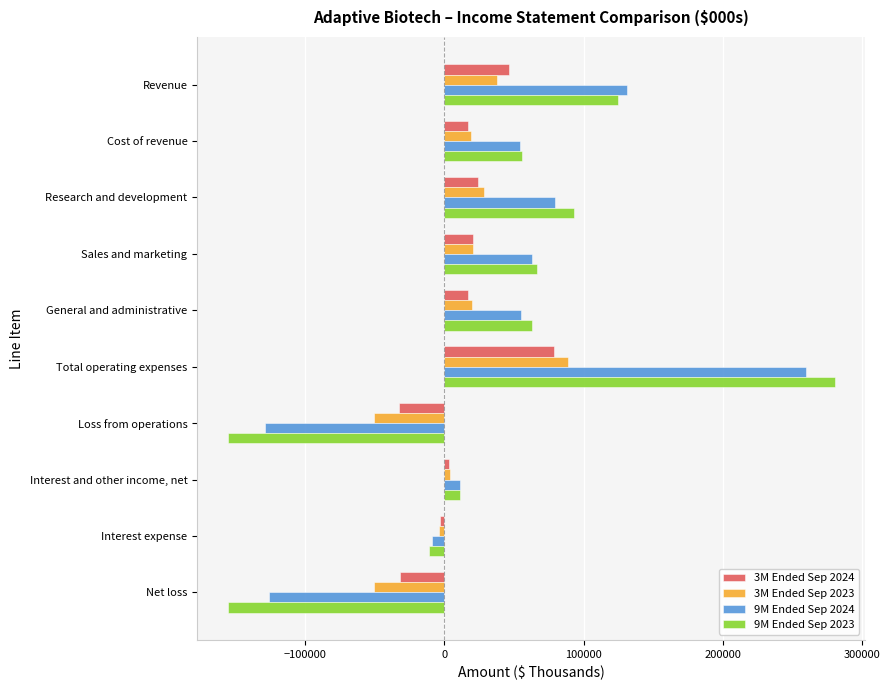

At which category is the sum across all series the highest?

Total operating expenses